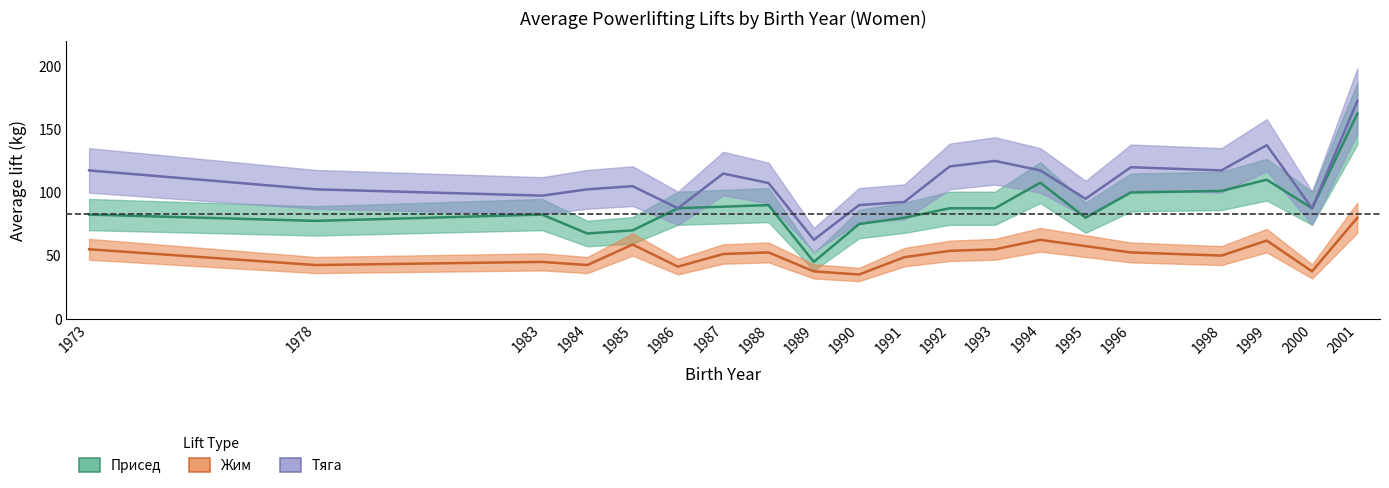

True or false: Тяга and Жим intersect in this chart.

False